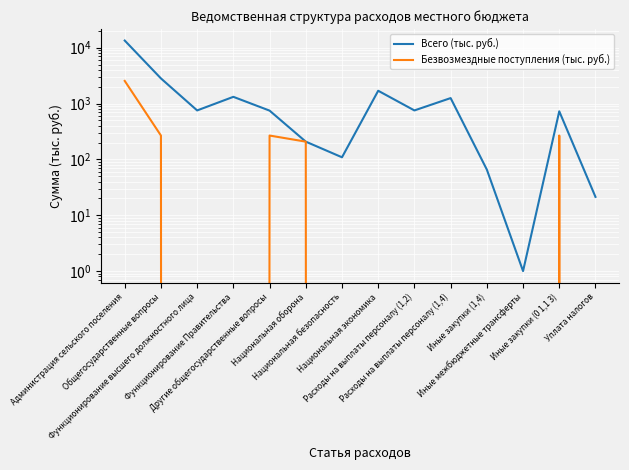

True or false: Безвозмездные поступления (тыс. руб.) and Всего (тыс. руб.) intersect in this chart.

False